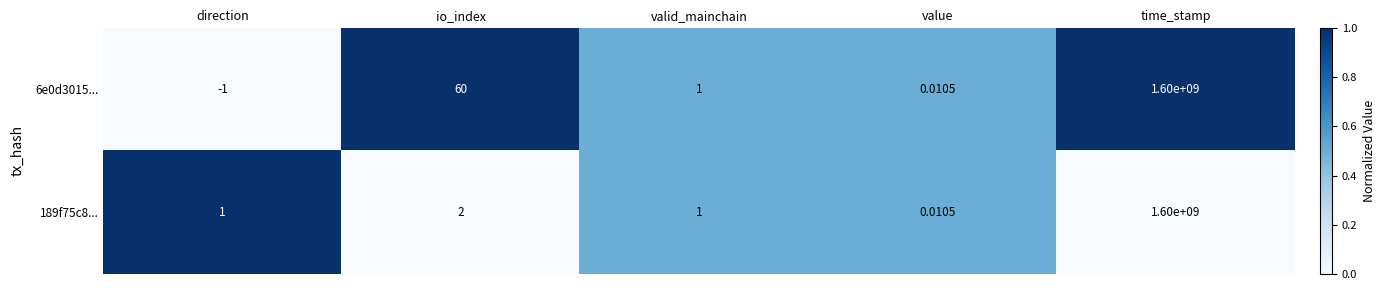

Which category has the lowest value across all series?

direction